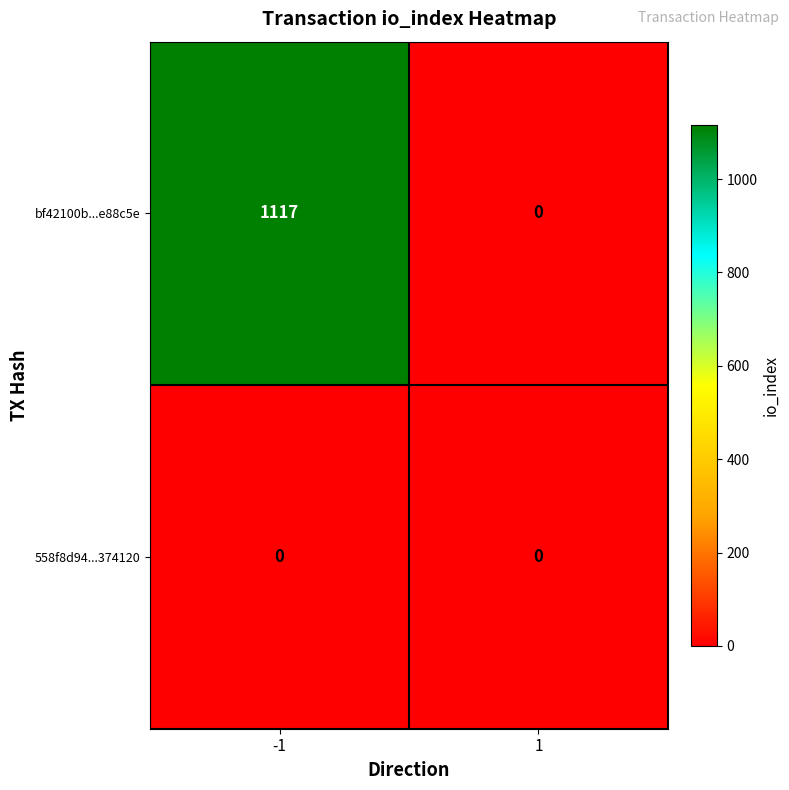

Which series has the largest range (max minus min)?

bf42100b...e88c5e